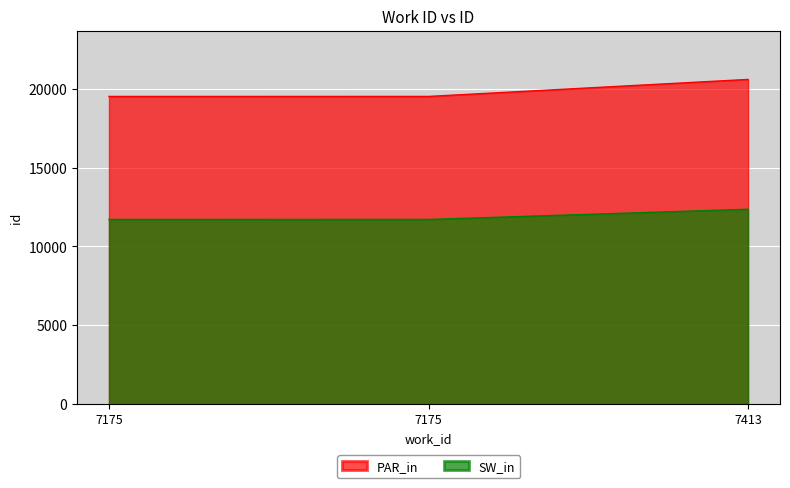

What is the change in value from 7175 to 7413?

+1079